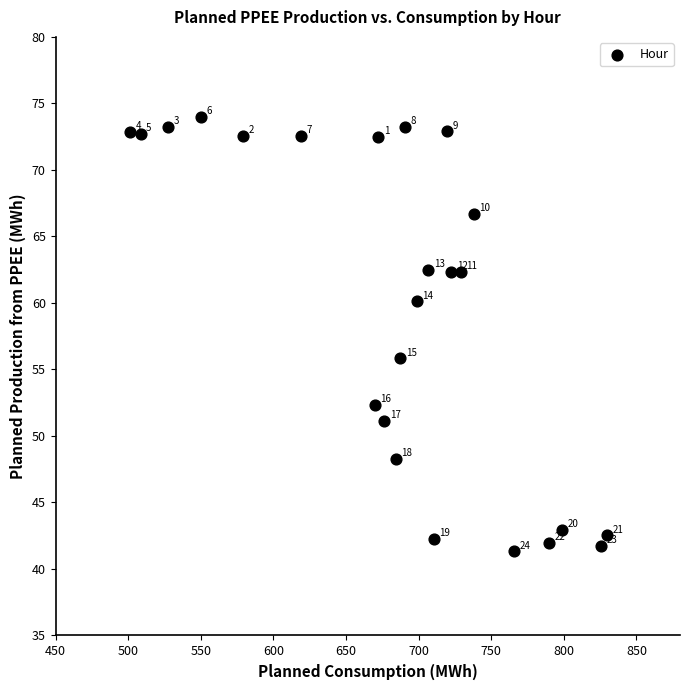

What is the range of Y values (max minus min)?

32.6